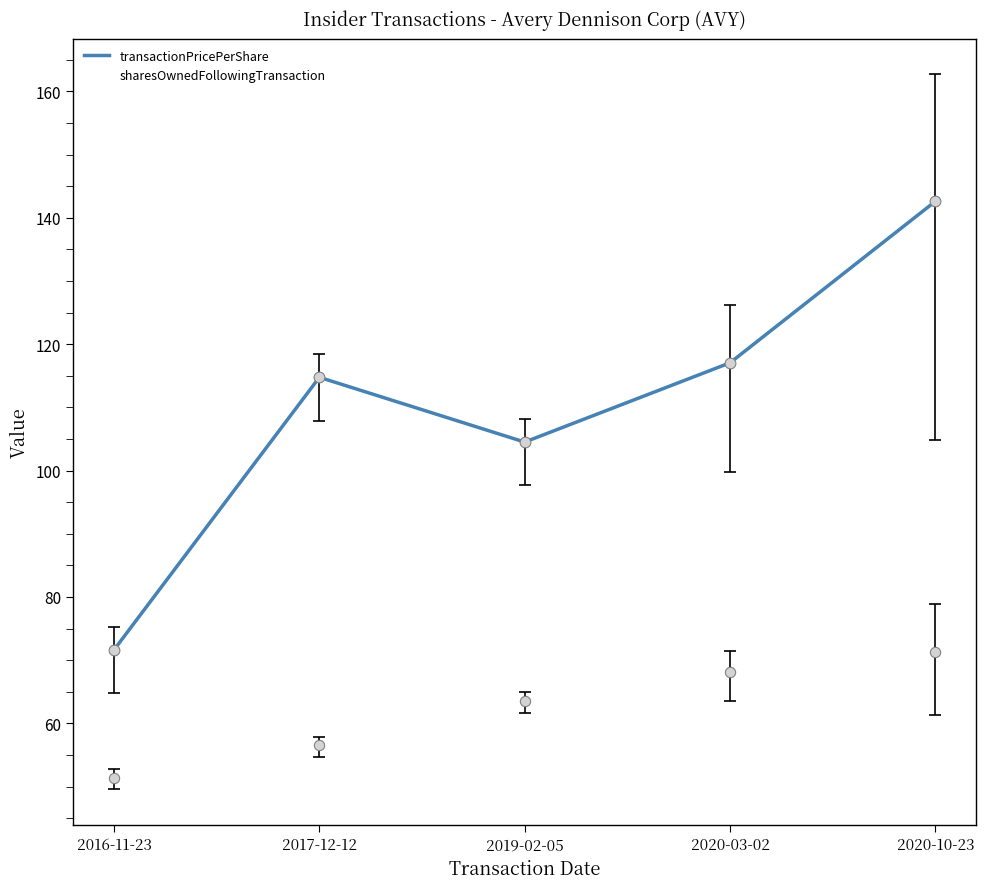

How many lines are shown in the chart?

2